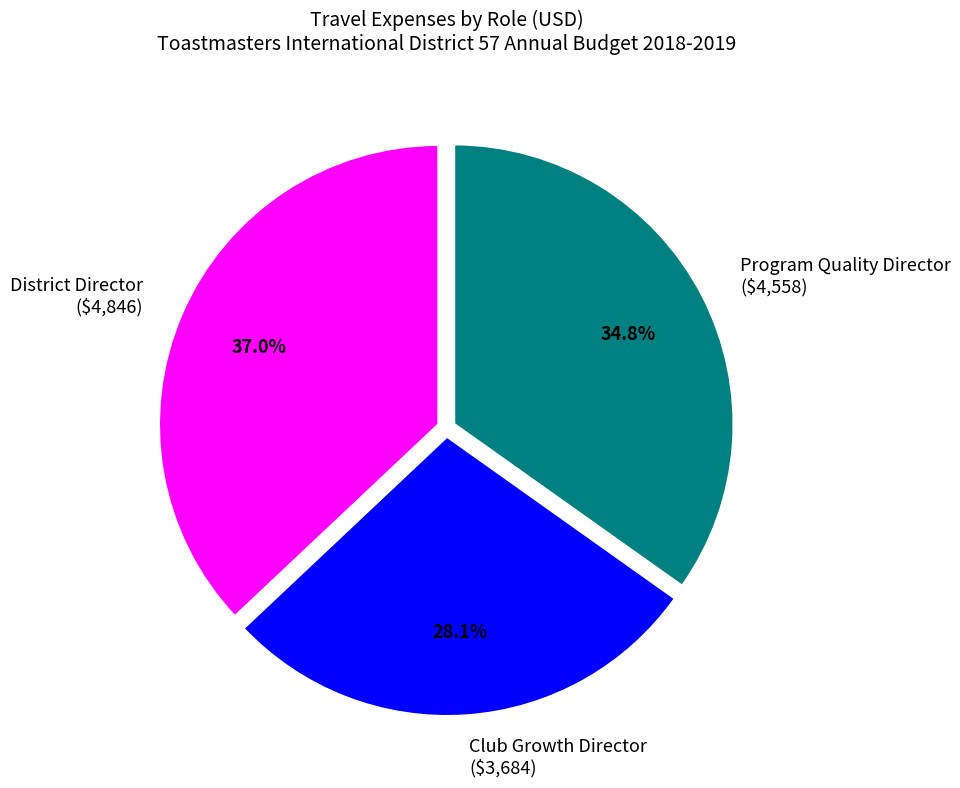

To the nearest percent, what is the combined percentage of Club Growth Director and Program Quality Director?

63%